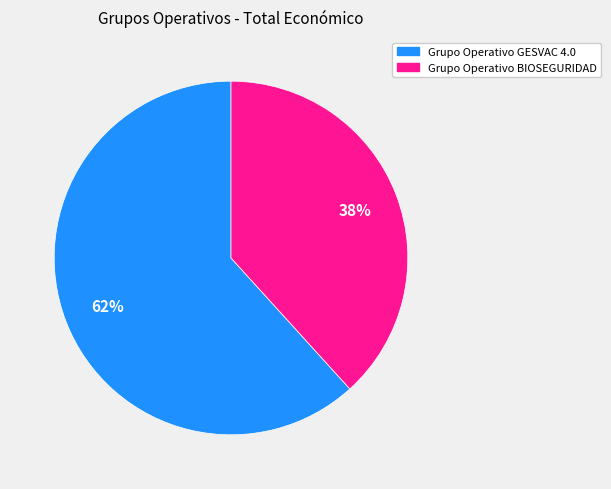

What is the largest slice in the pie chart?

Grupo Operativo GESVAC 4.0